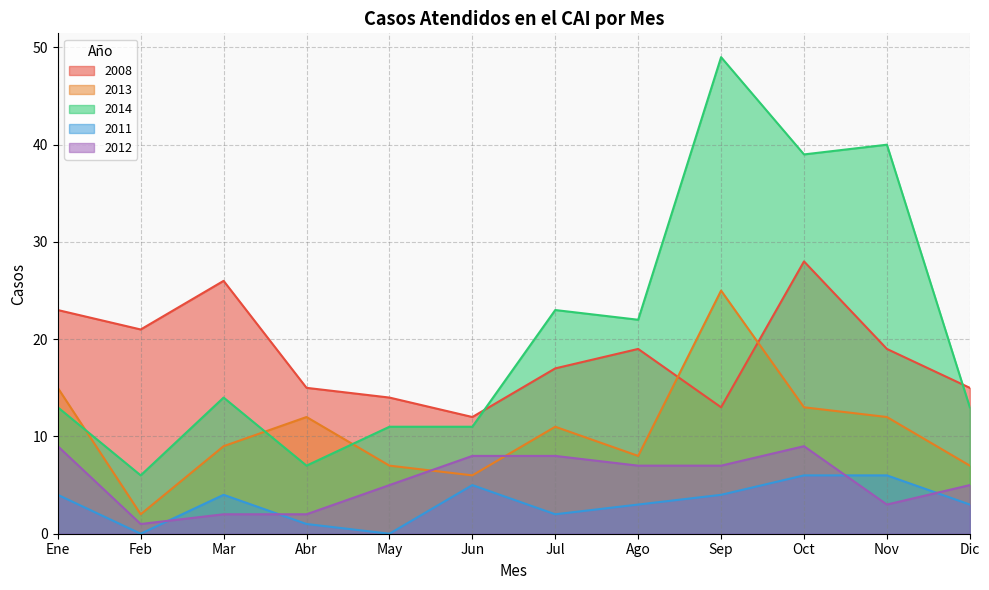

What is the value of the 2011 point at the 6th from the left?

5